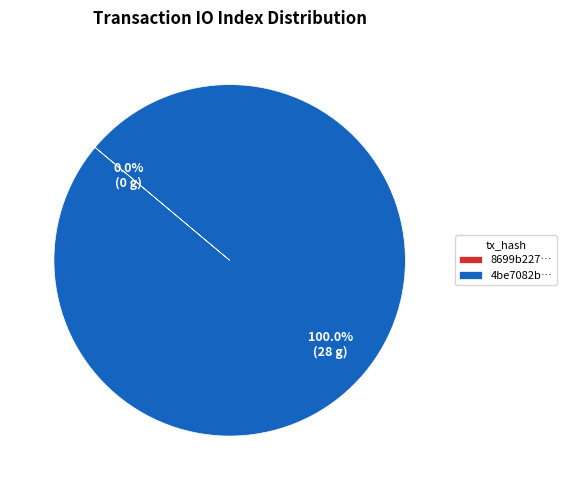

Combined, do tx_hash_0 and tx_hash_1 account for over 50%?

Yes